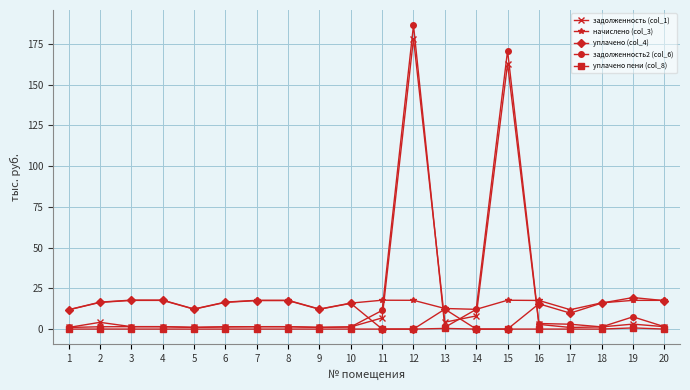

What is the difference between the maximum and second lowest values in the начислено (col_3) series?

5.9